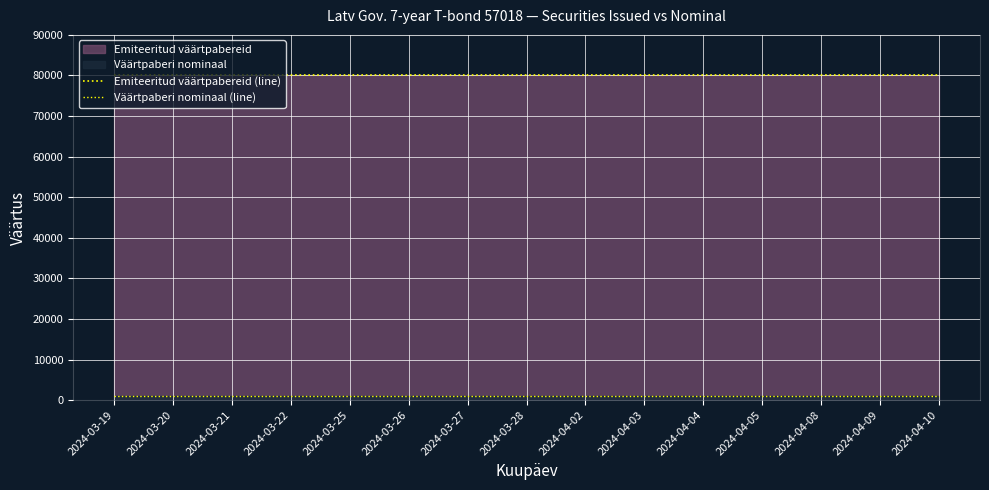

The value of Väärtpaberi nominaal (line) at 2024-03-22 is 1714. True or false?

False